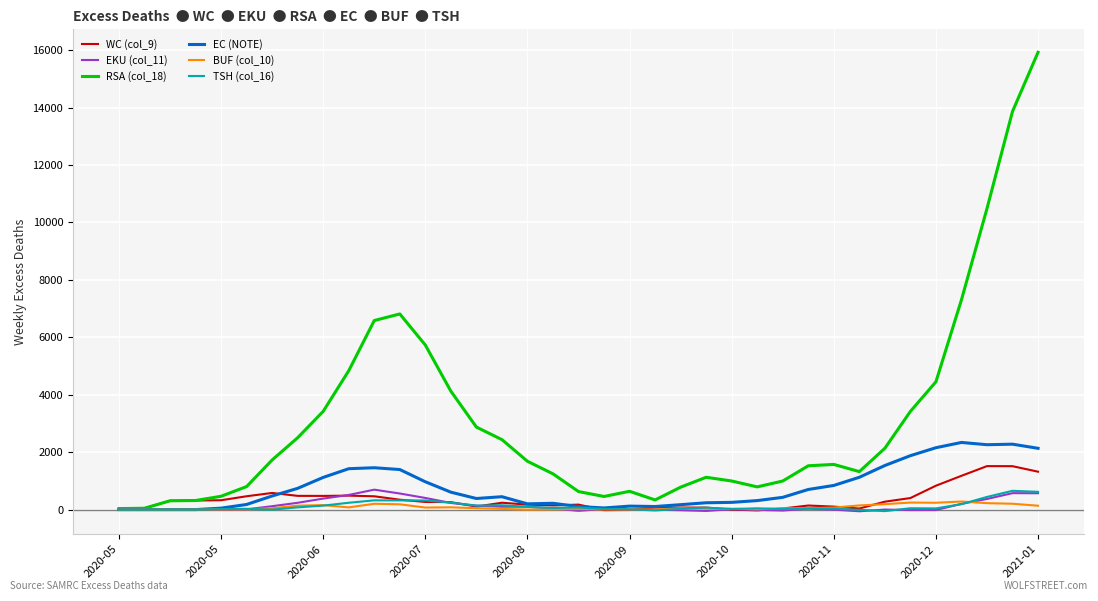

Is this an area chart (filled region under the line)?

No